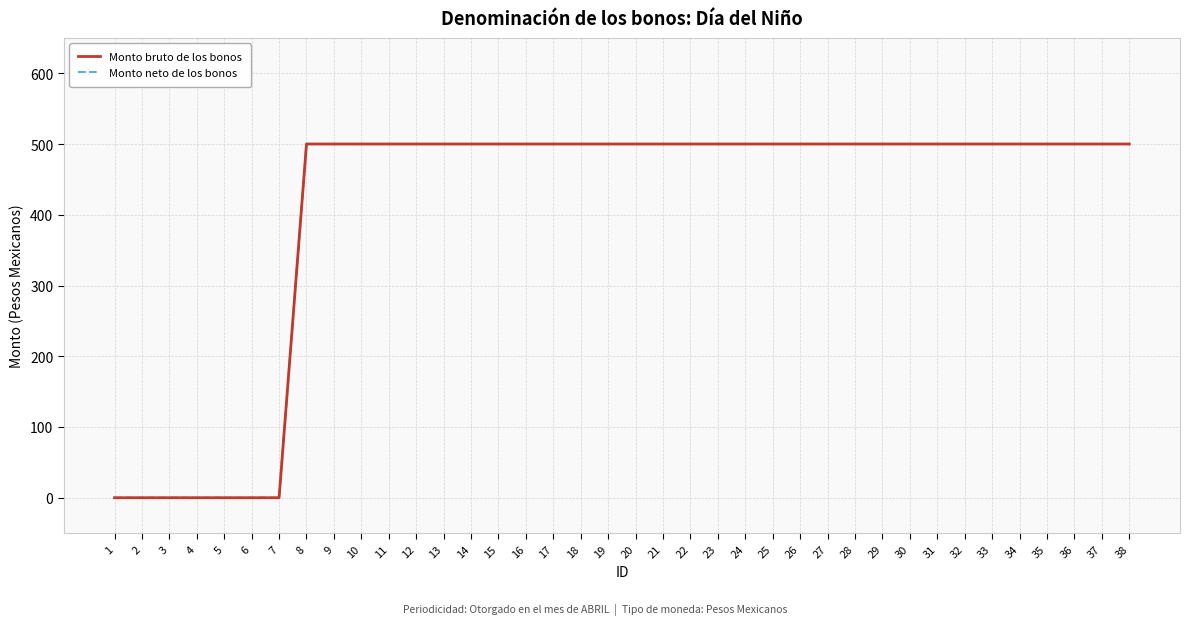

Reading left to right, extract all data points from this chart.

Monto bruto de los bonos: 1=0	2=0	3=0	4=0	5=0	6=0	7=0	8=500	9=500	10=500	11=500	12=500	13=500	14=500	15=500	16=500	17=500	18=500	19=500	20=500	21=500	22=500	23=500	24=500	25=500	26=500	27=500	28=500	29=500	30=500	31=500	32=500	33=500	34=500	35=500	36=500	37=500	38=500
Monto neto de los bonos: 1=0	2=0	3=0	4=0	5=0	6=0	7=0	8=500	9=500	10=500	11=500	12=500	13=500	14=500	15=500	16=500	17=500	18=500	19=500	20=500	21=500	22=500	23=500	24=500	25=500	26=500	27=500	28=500	29=500	30=500	31=500	32=500	33=500	34=500	35=500	36=500	37=500	38=500